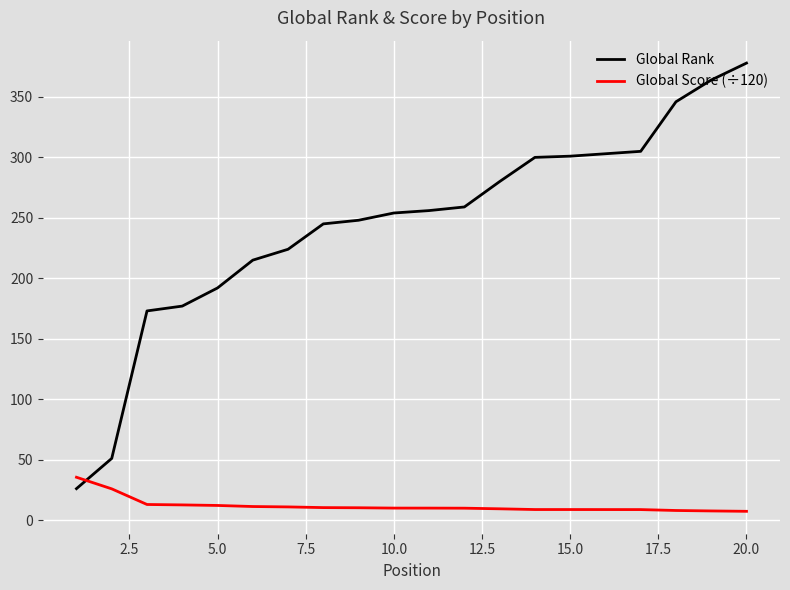

How many intersections are there between Global Rank and Global Score (÷120)?

1